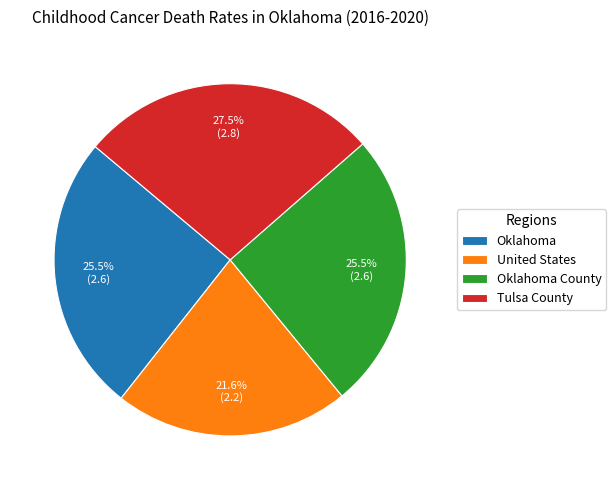

Do Oklahoma County and United States together represent more than half of the pie?

No